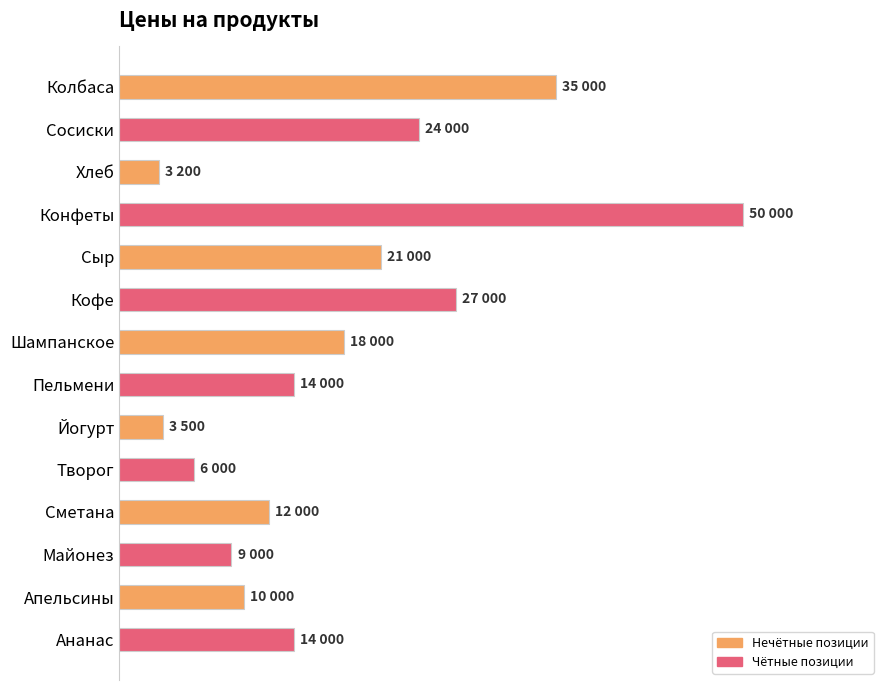

Does the chart contain any negative values?

No